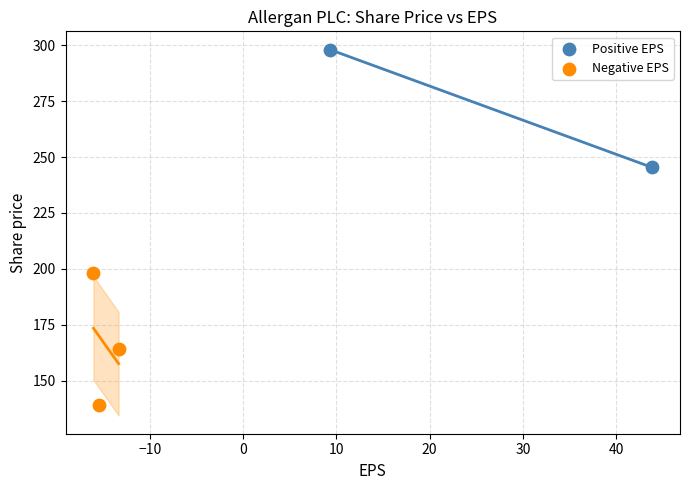

What are all the series names shown in the legend?

Positive EPS, Negative EPS